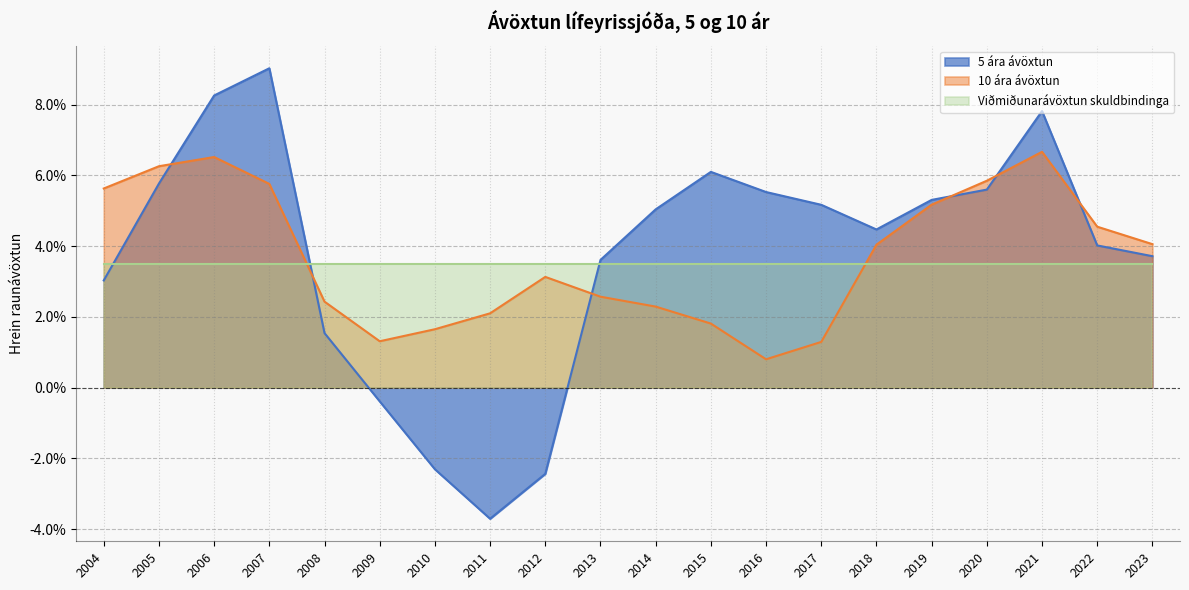

Where does the 5 ára ávöxtun series first go above 0?

2004